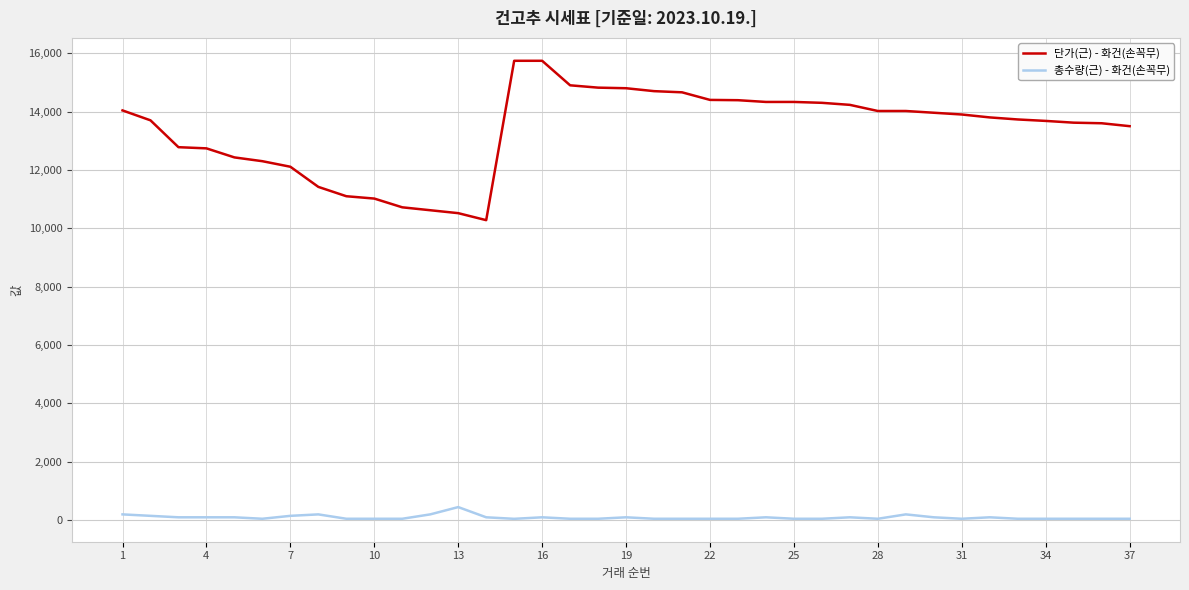

List the series in order of their overall mean, lowest first.

총수량(근) - 화건(손꼭무), 단가(근) - 화건(손꼭무)